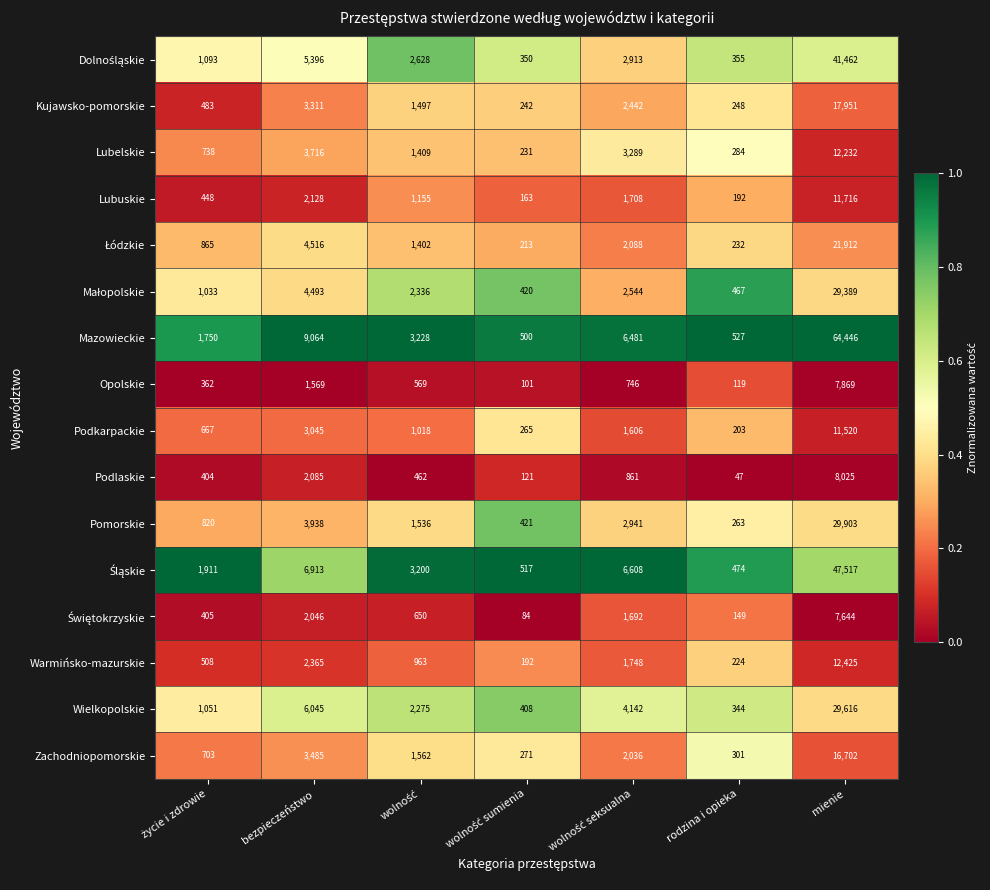

Where is Mazowieckie nearest to the value 32473?

bezpieczeństwo